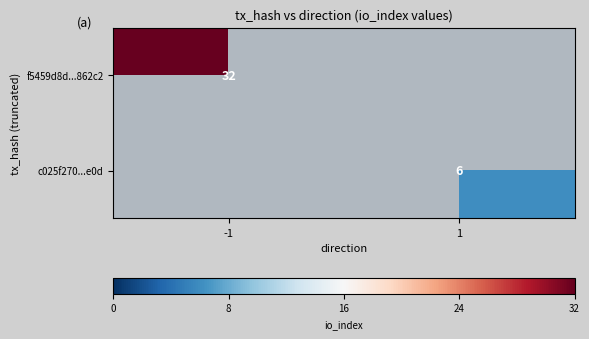

The c025f270...e0d series shows 10.5 at 1. True or false?

False